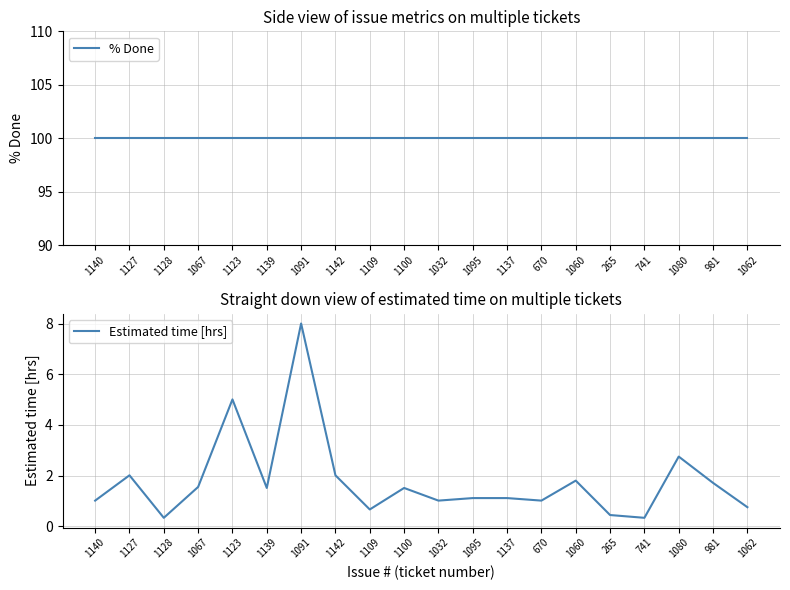

Reading left to right, list all the values displayed in this chart.

% Done: 100.0	100.0	100.0	100.0	100.0	100.0	100.0	100.0	100.0	100.0	100.0	100.0	100.0	100.0	100.0	100.0	100.0	100.0	100.0	100.0
Estimated time [hrs]: 1.0	2.0	0.3	1.6	5.0	1.5	8.0	2.0	0.7	1.5	1.0	1.1	1.1	1.0	1.8	0.4	0.3	2.8	1.7	0.8